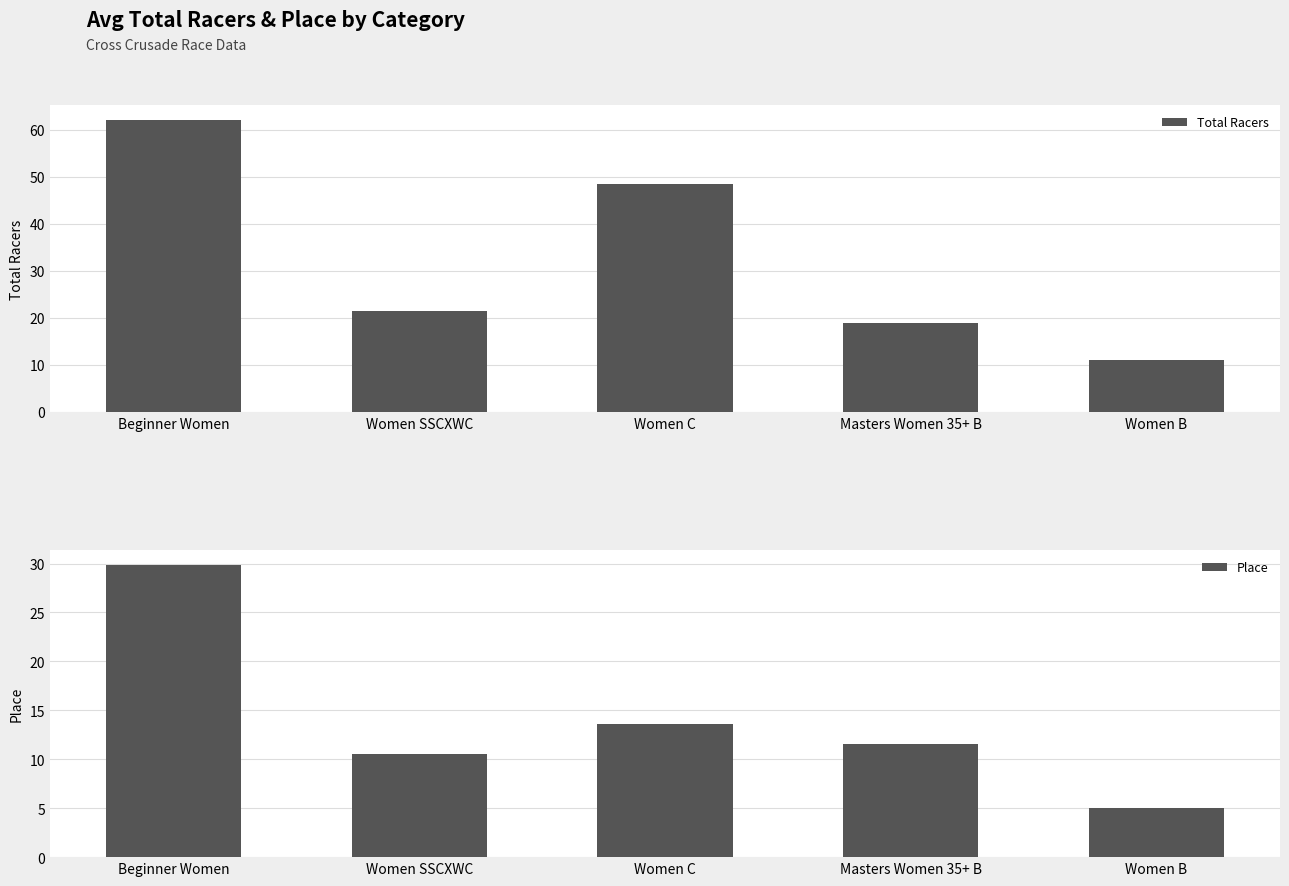

The value of Place at Masters Women 35+ B is 5.5. True or false?

False